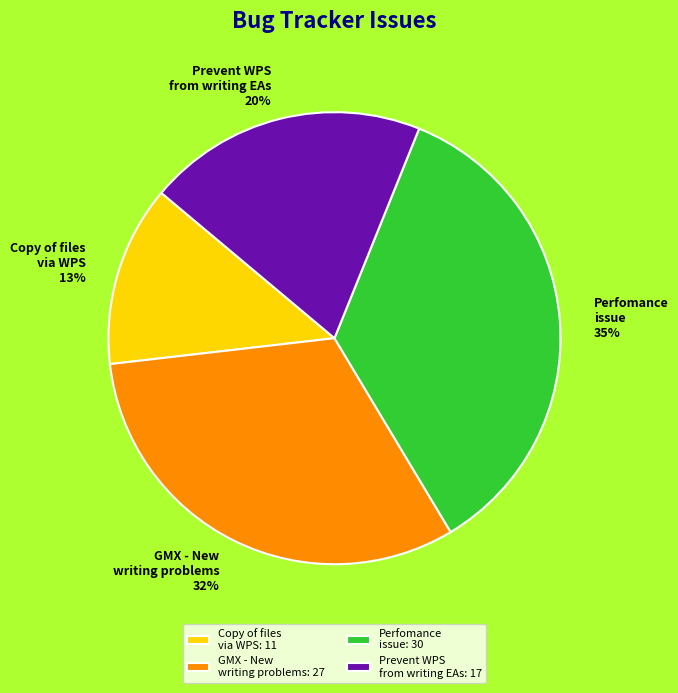

To the nearest percent, what portion does Copy of files via WPS: 11 represent?

13%